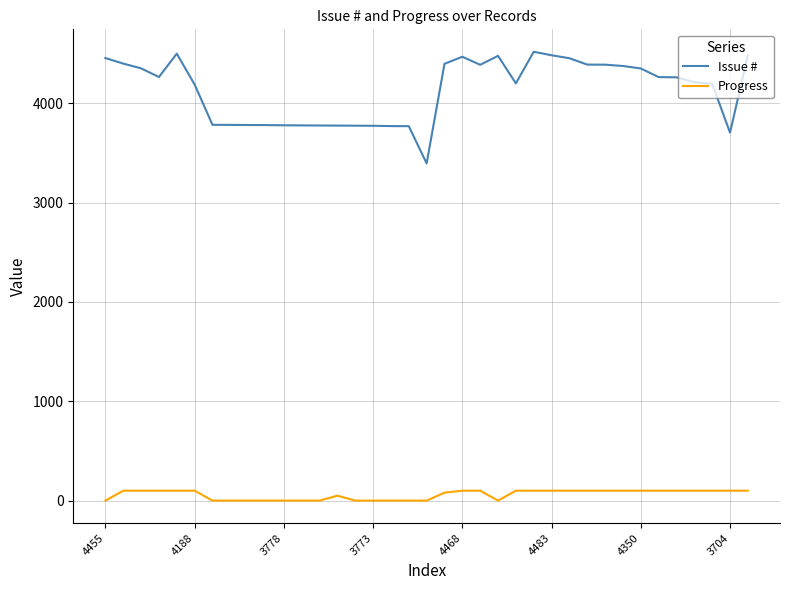

Which series has the largest total across all categories?

Issue #